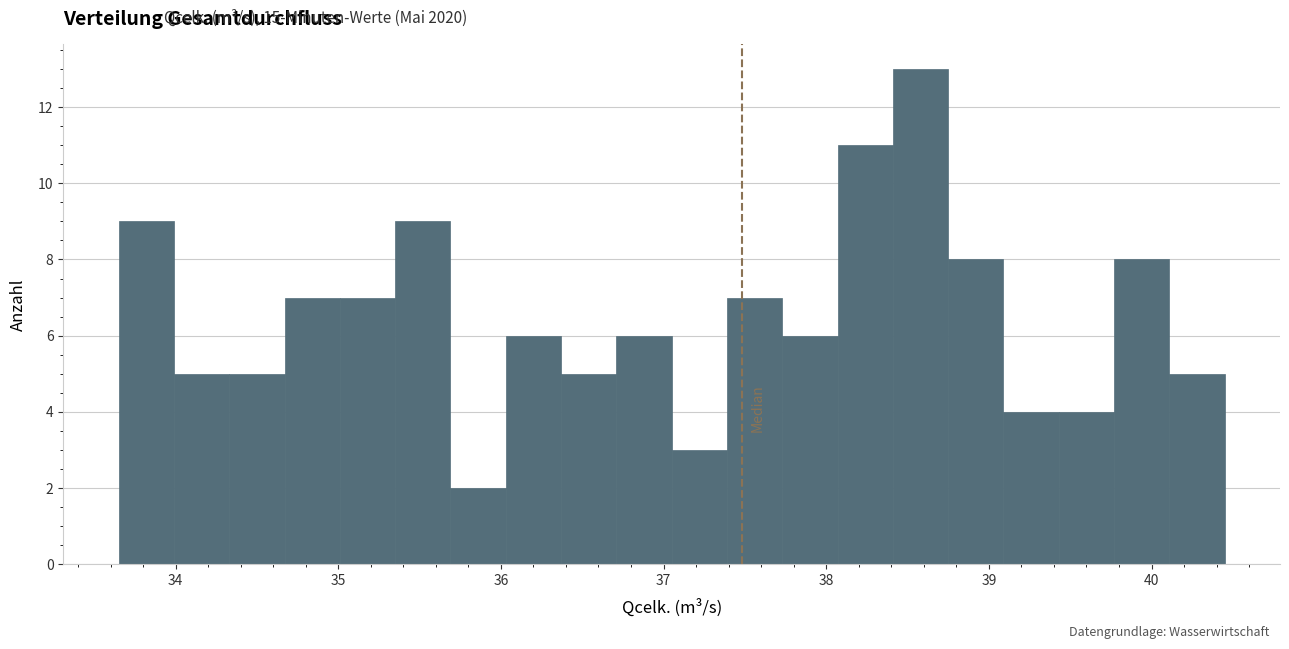

Around what value on the x-axis is the tallest bar? Give the approximate position of its centre, as read against the axis.

38.6